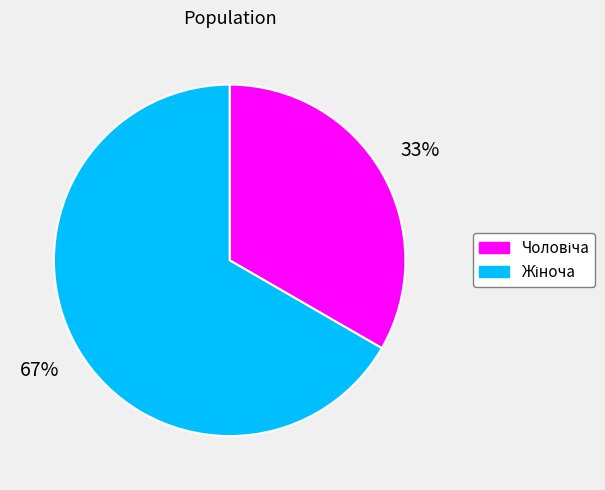

Is there a majority slice in this chart?

Yes